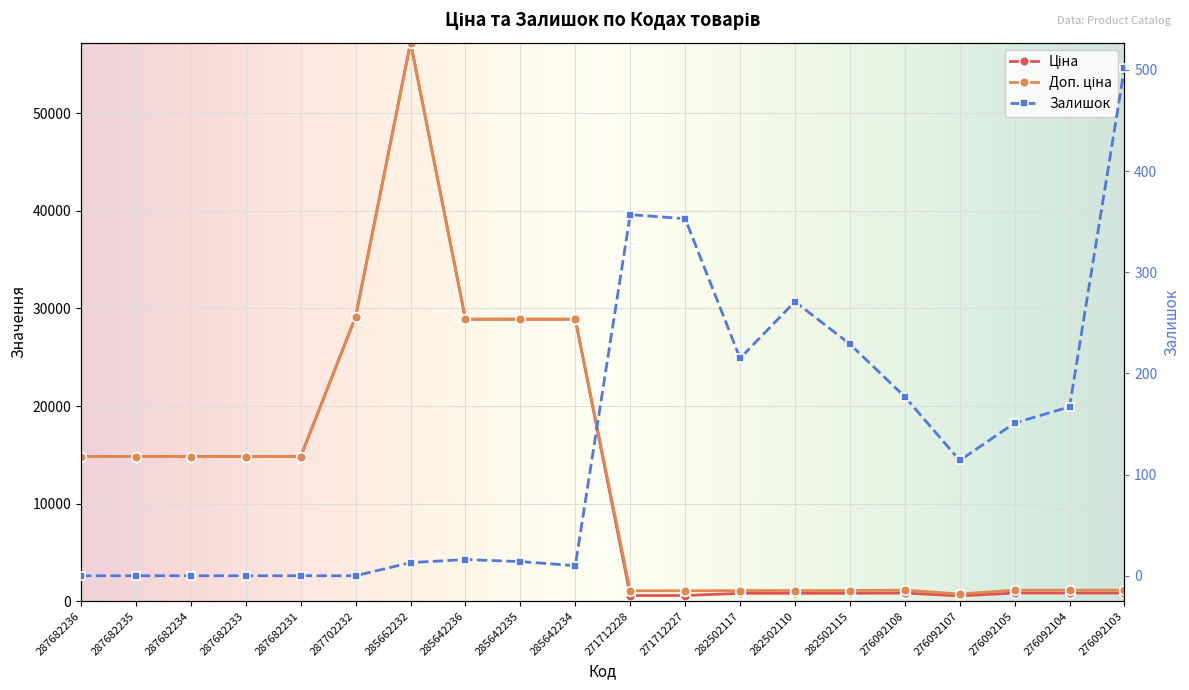

Where is Ціна nearest to the value 28899?

285642236